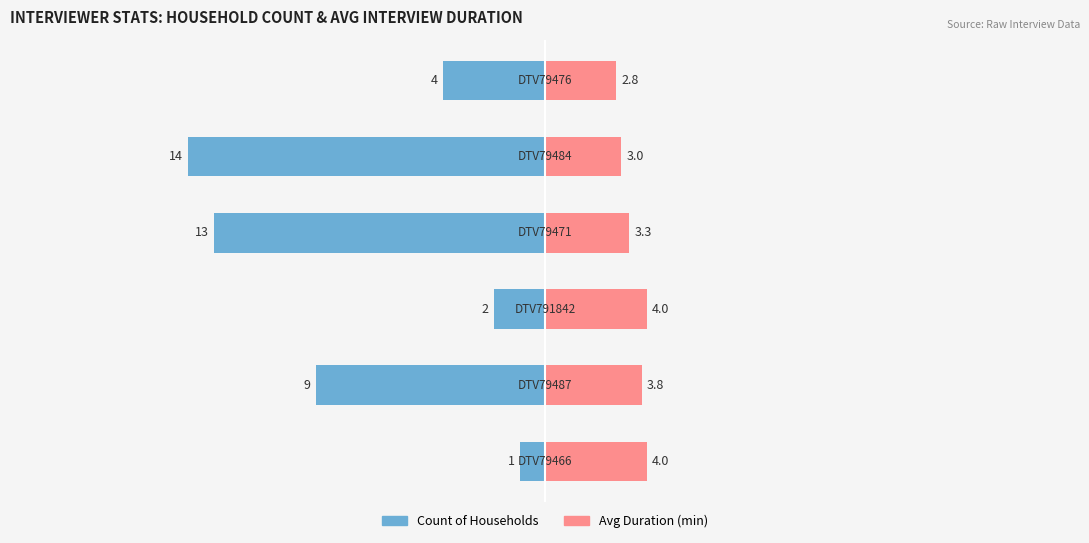

True or false: Avg Duration (min) has a value of 2.1 at −10.

False